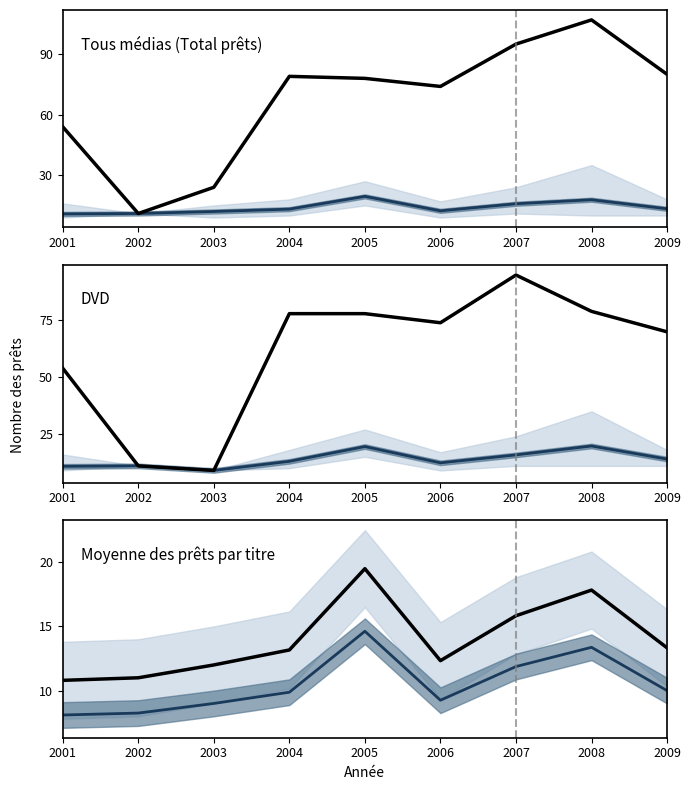

What is the difference between the highest and lowest values at 2002?

2.8